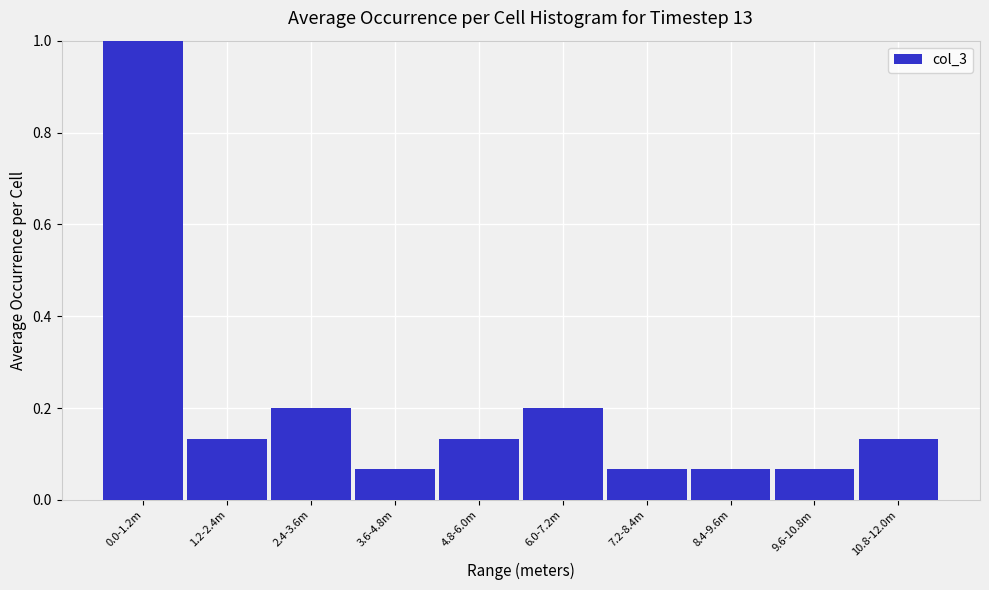

What is the maximum value shown in the chart?

1.0